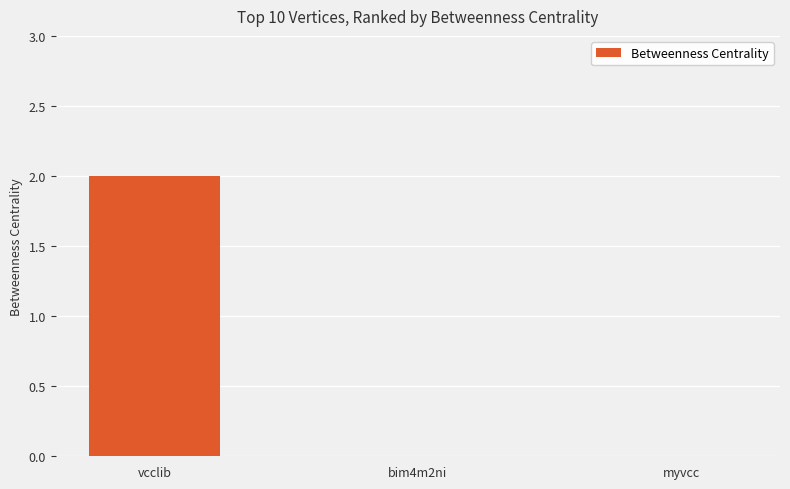

Reading left to right, what are all the values shown in this chart?

vcclib=2	bim4m2ni=0	myvcc=0